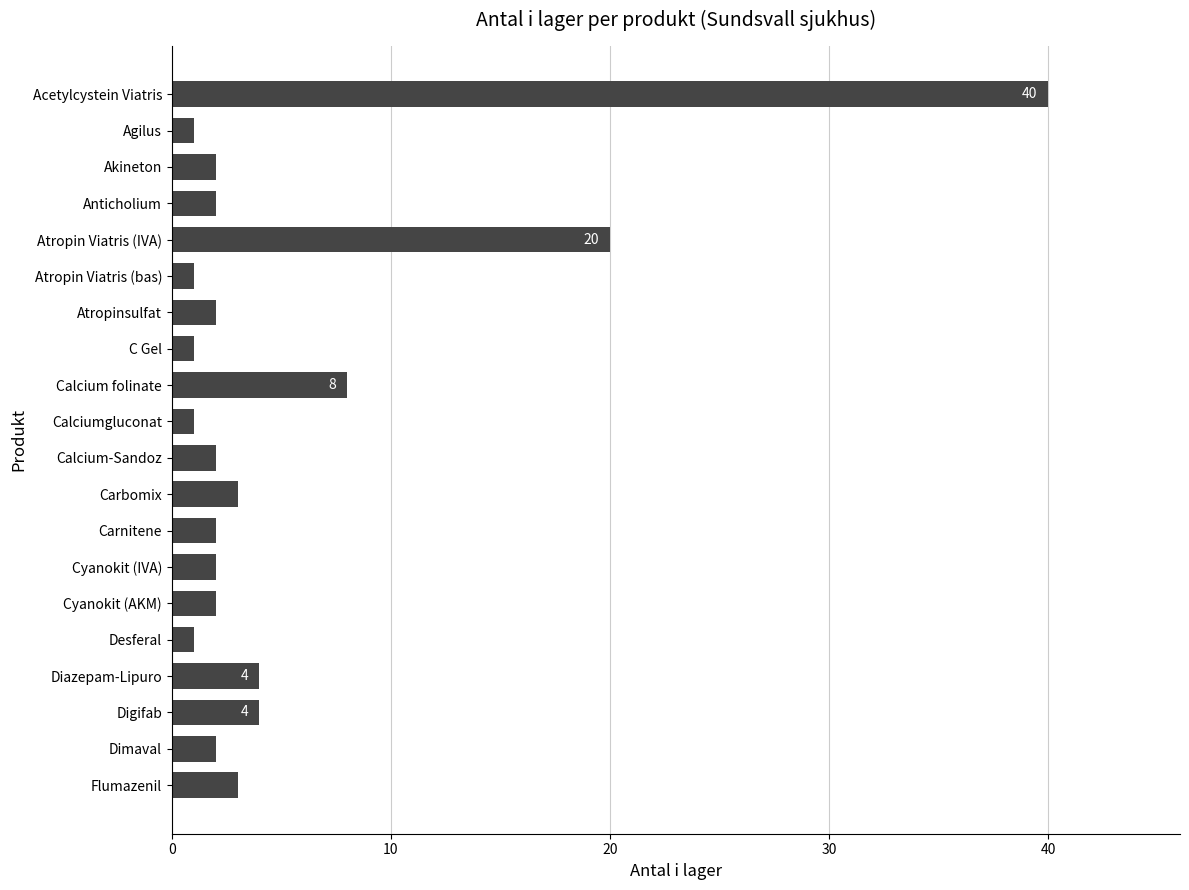

True or false: the data shows 40 at Acetylcystein Viatris.

True